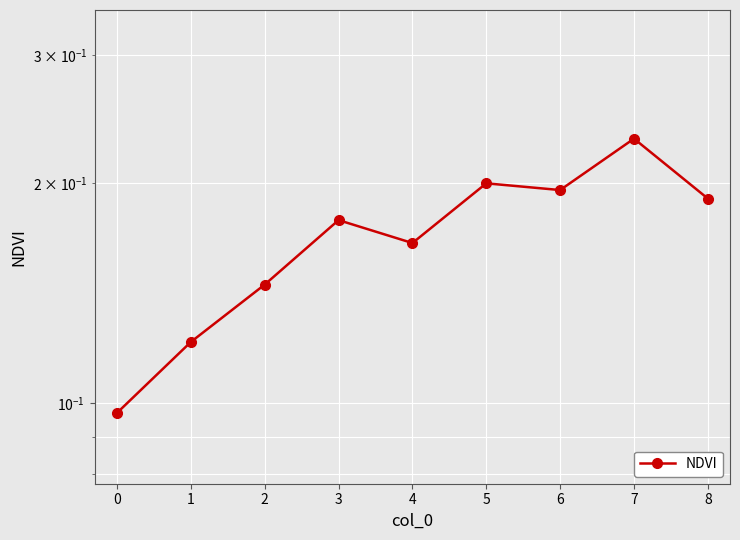

Count the values in the range 0 to 1.

9